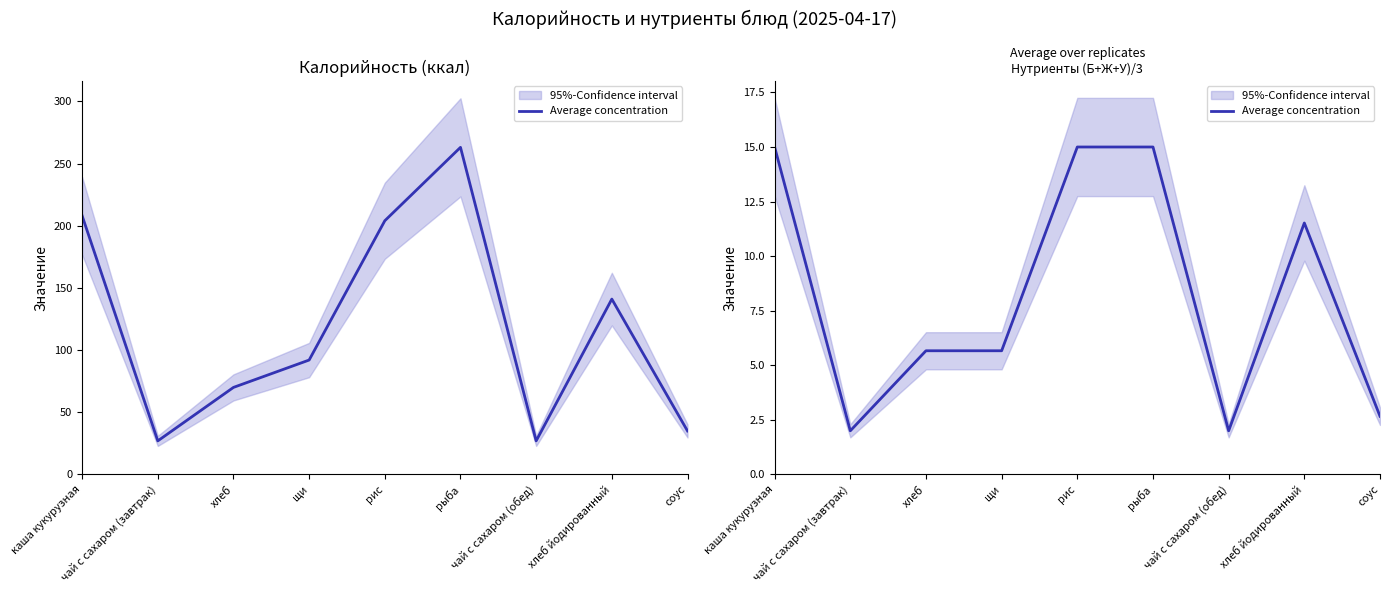

Which category has the highest value across all series?

каша кукурузная